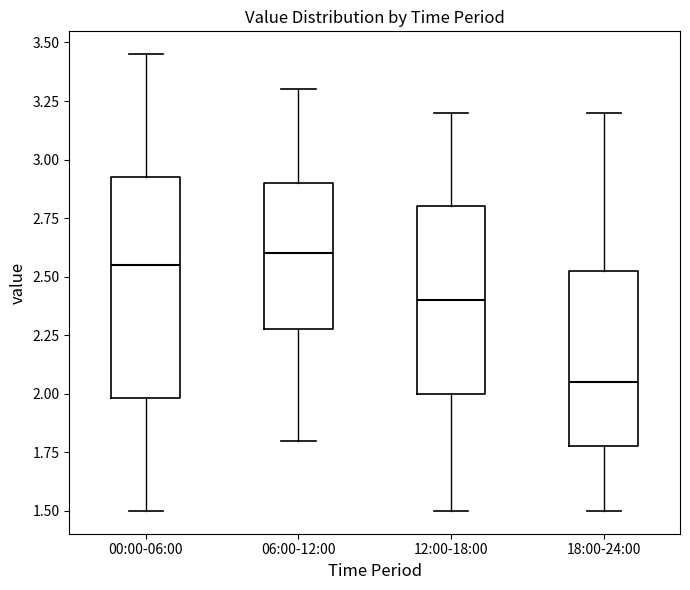

Reading left to right, read every box against the y-axis: the position of its median line, the range the box covers, and the ends of its whiskers. The values are not printed on the chart, so give them approximately, as read against the axis.

00:00-06:00: median 2.55, box 2.00 to 2.95, whiskers 1.50 to 3.45
06:00-12:00: median 2.60, box 2.30 to 2.90, whiskers 1.80 to 3.30
12:00-18:00: median 2.40, box 2.00 to 2.80, whiskers 1.50 to 3.20
18:00-24:00: median 2.05, box 1.80 to 2.55, whiskers 1.50 to 3.20